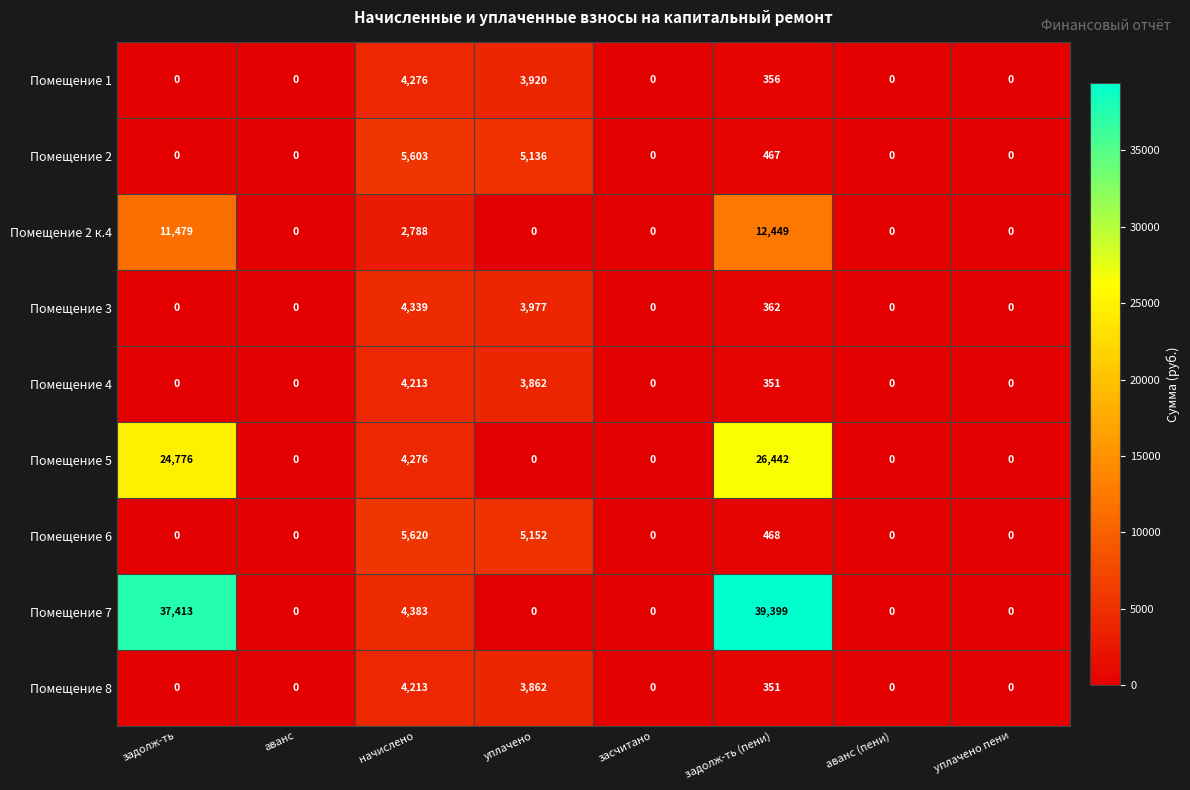

Is the value of Помещение 6 at начислено greater than the value of Помещение 2 at задолж-ть?

Yes